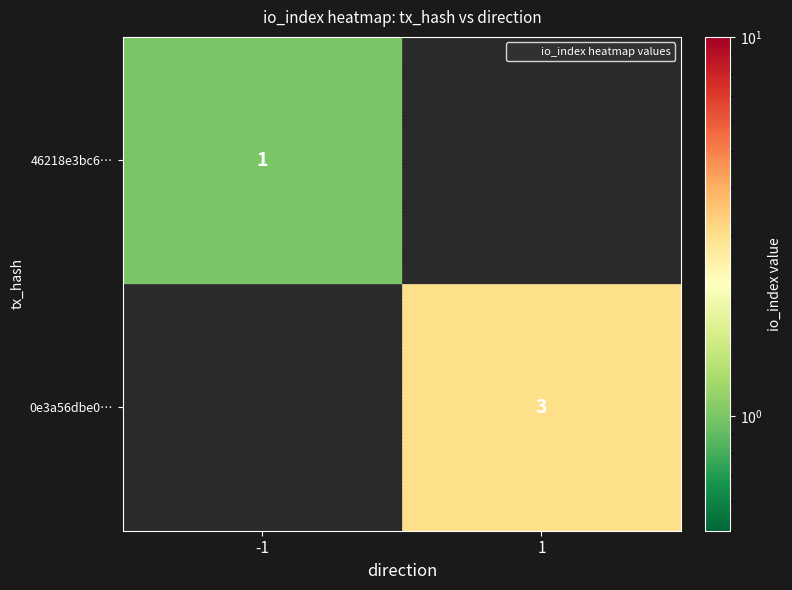

The 0e3a56dbe0… series shows 3 at 1. True or false?

True